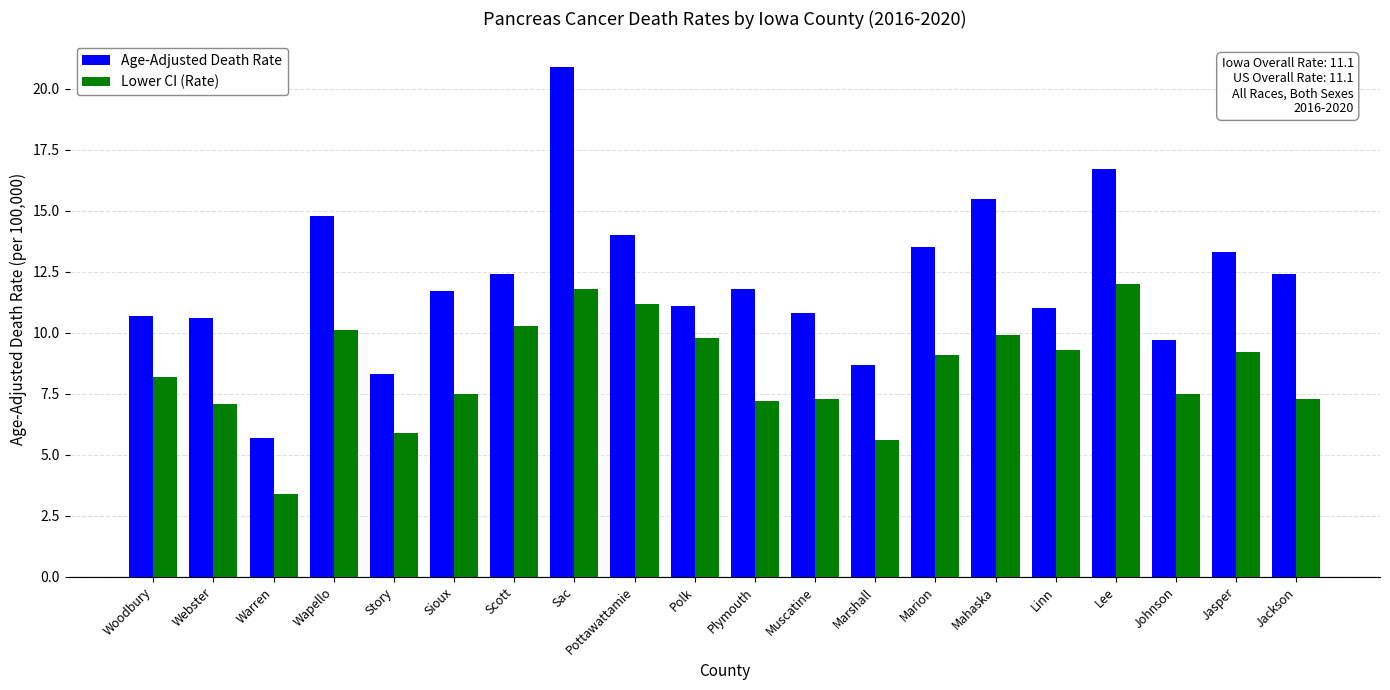

Reading left to right, extract all data points from this chart.

Age-Adjusted Death Rate: Woodbury=10.7	Webster=10.6	Warren=5.7	Wapello=14.8	Story=8.3	Sioux=11.7	Scott=12.4	Sac=20.9	Pottawattamie=14.0	Polk=11.1	Plymouth=11.8	Muscatine=10.8	Marshall=8.7	Marion=13.5	Mahaska=15.5	Linn=11.0	Lee=16.7	Johnson=9.7	Jasper=13.3	Jackson=12.4
Lower CI (Rate): Woodbury=8.2	Webster=7.1	Warren=3.4	Wapello=10.1	Story=5.9	Sioux=7.5	Scott=10.3	Sac=11.8	Pottawattamie=11.2	Polk=9.8	Plymouth=7.2	Muscatine=7.3	Marshall=5.6	Marion=9.1	Mahaska=9.9	Linn=9.3	Lee=12.0	Johnson=7.5	Jasper=9.2	Jackson=7.3